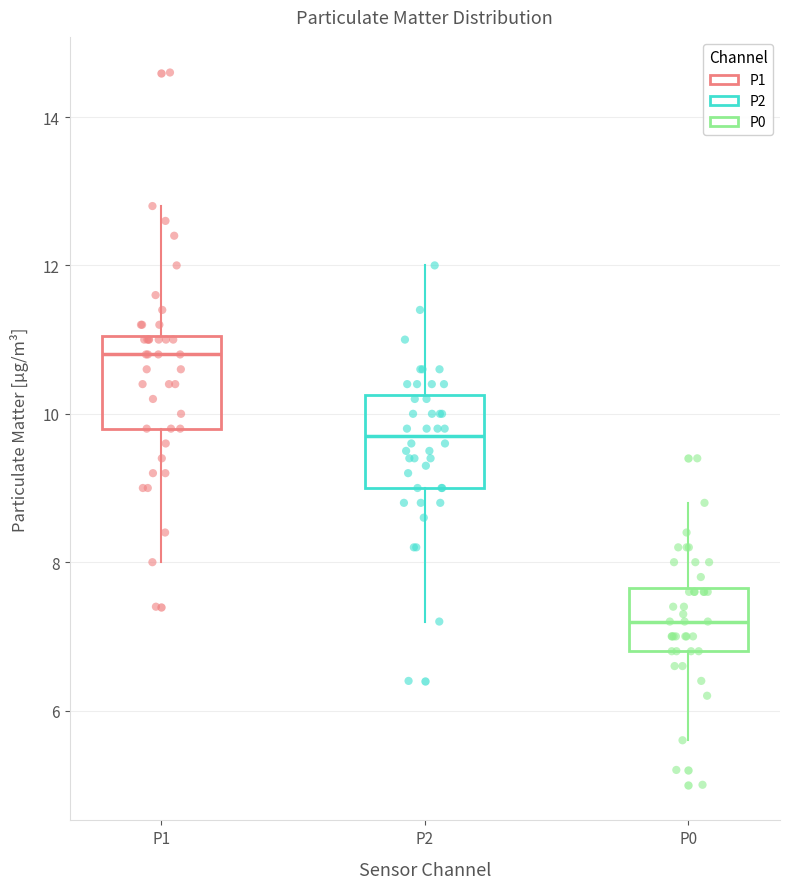

Which box's median line is the highest?

P1